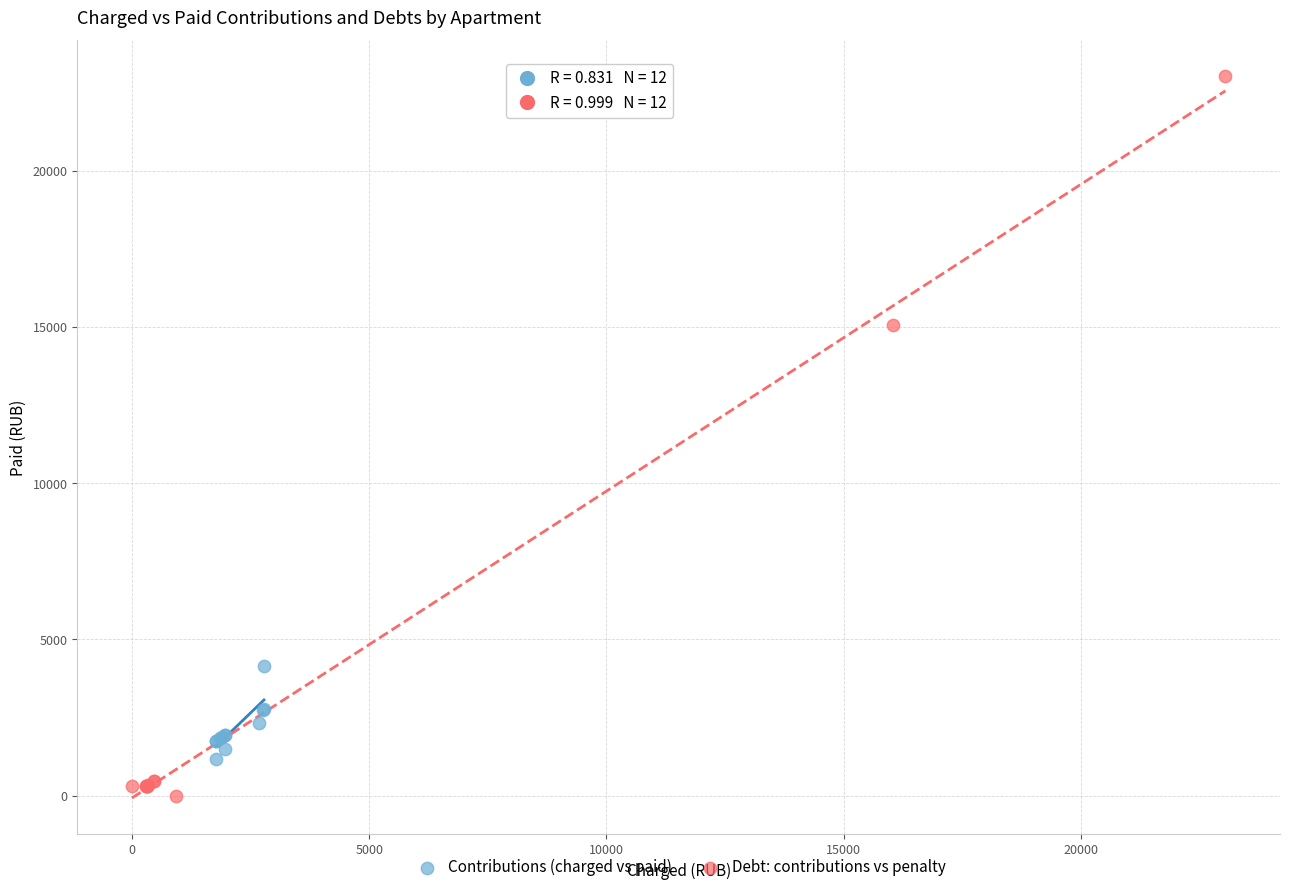

Which series has the widest spread of Y values?

Debt: contributions vs penalty